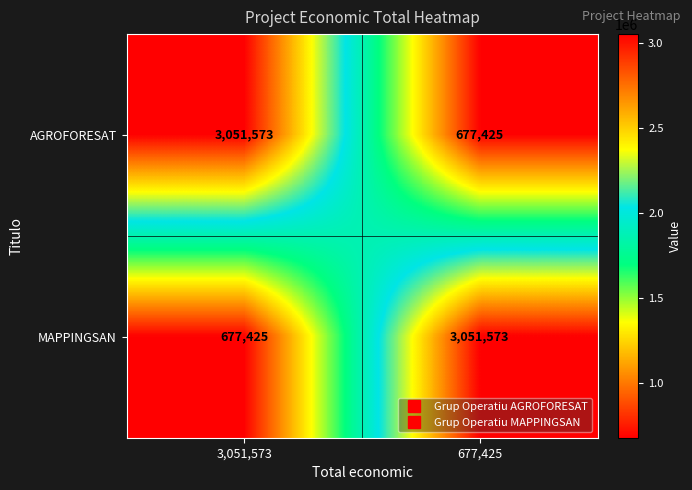

What is the difference between the highest and lowest values at 677,425?

2374148